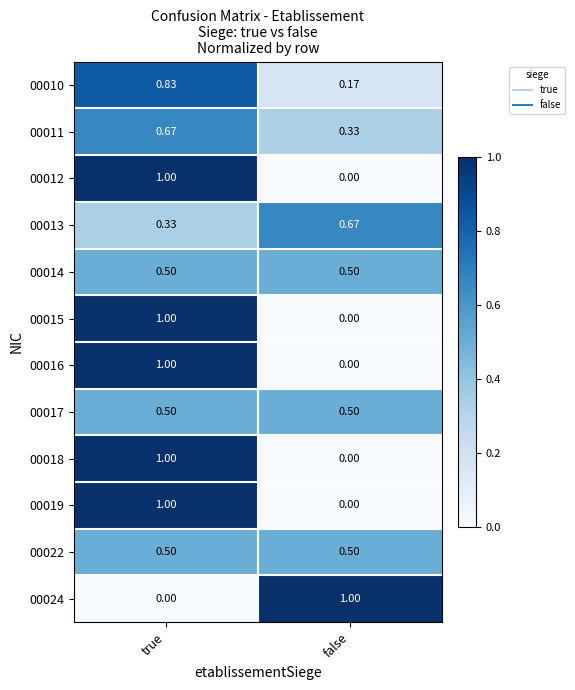

At which label does 00018 reach its peak?

true